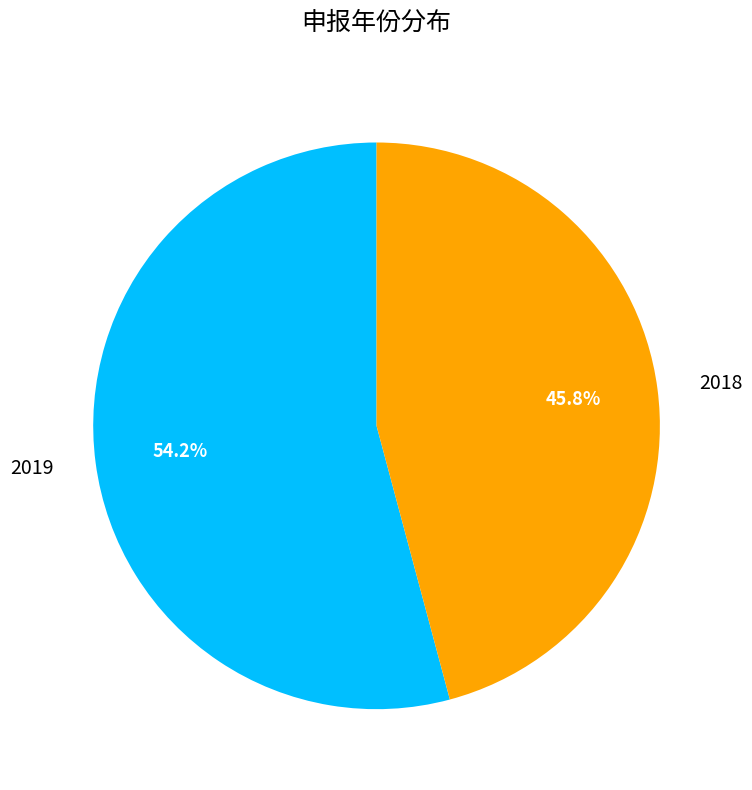

To the nearest percent, what portion does 2019 represent?

54%